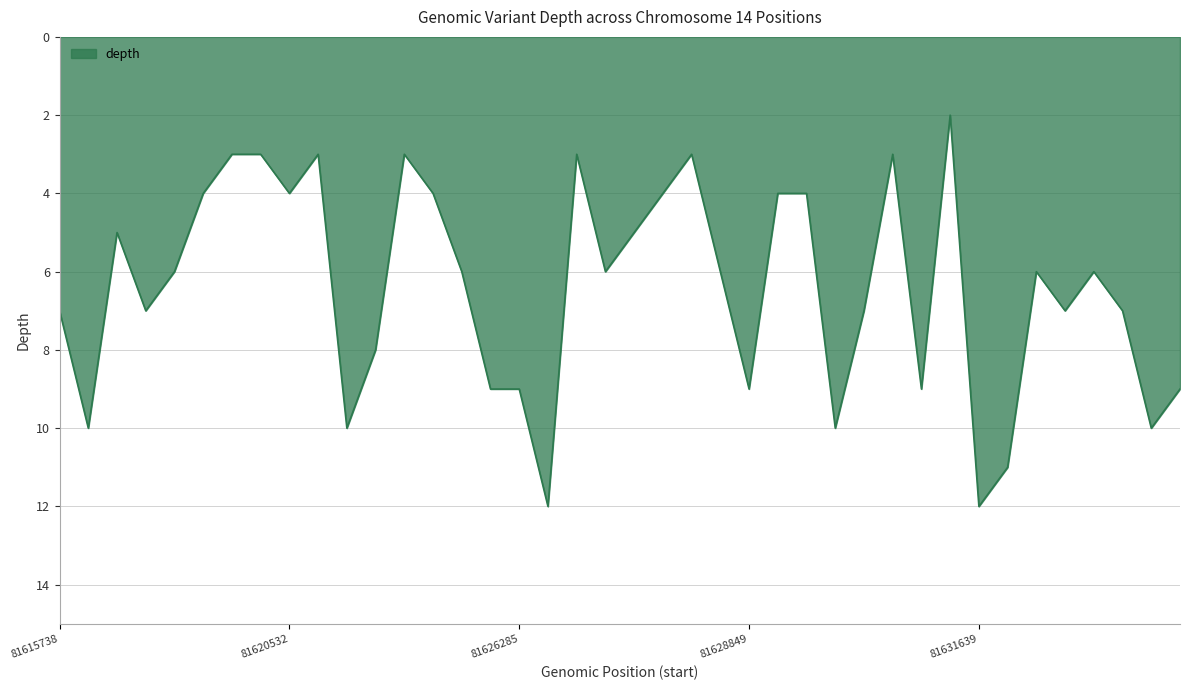

What is the greatest value displayed?

12